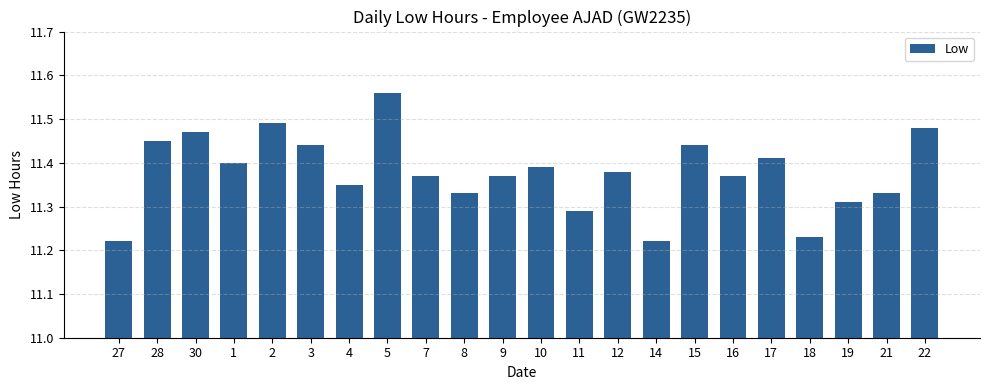

What is the difference between the maximum and minimum values?

0.3